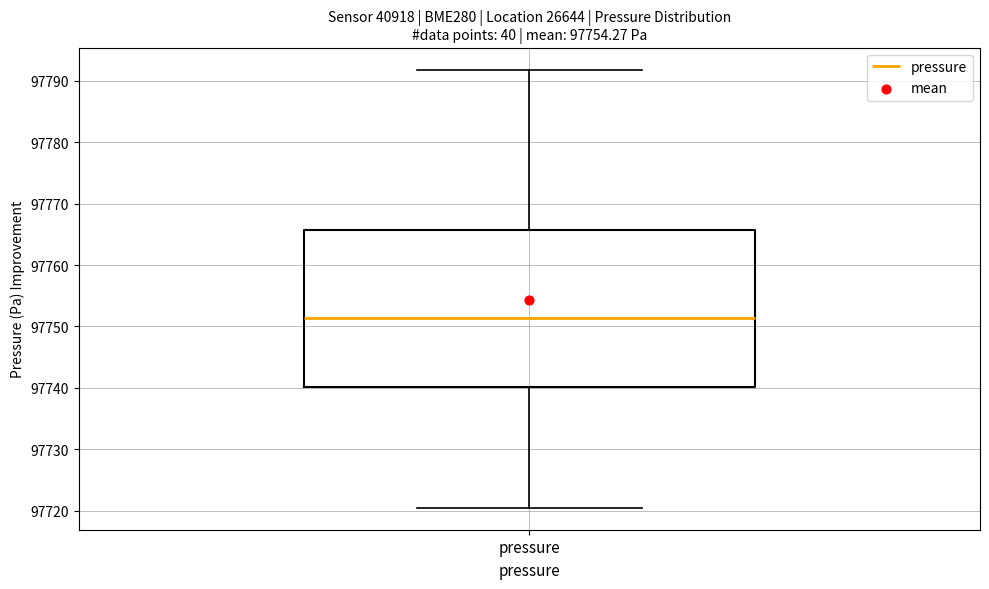

Where is the upper edge of the box for pressure on the y-axis? The values are not printed on the chart, so give them approximately, as read against the axis.

97766